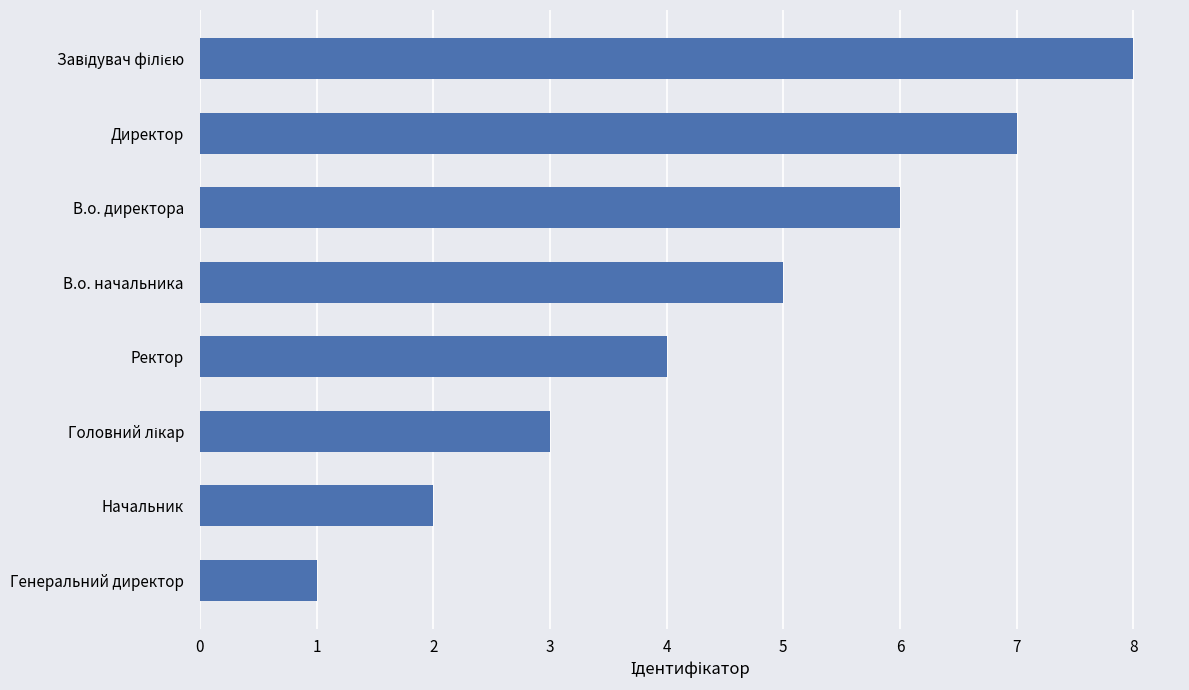

The value at В.о. начальника is 5. True or false?

True